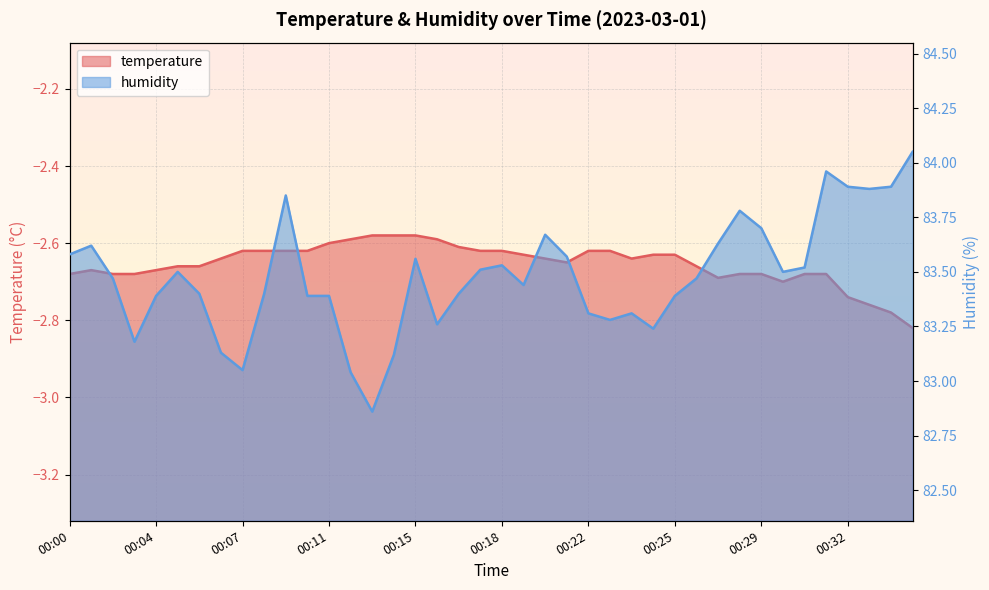

What is the maximum value for humidity?

84.0